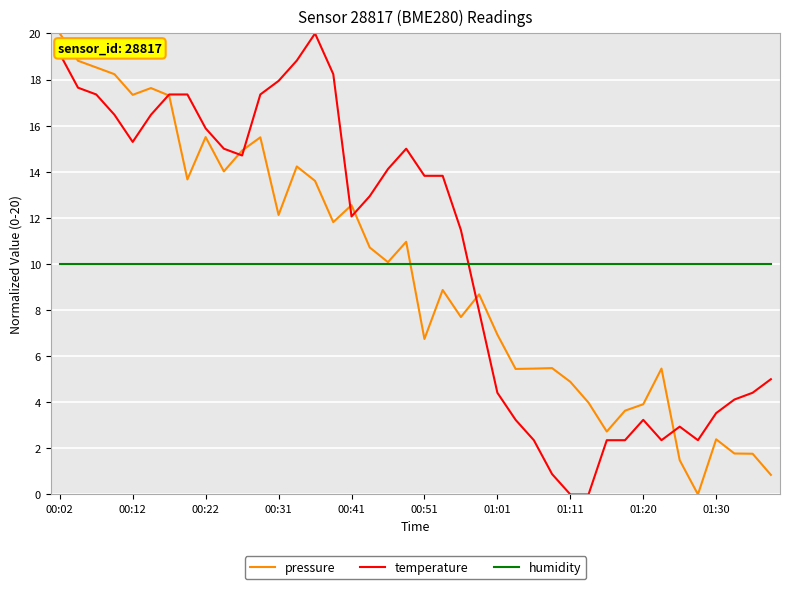

What is the maximum value shown in the chart?

20.0